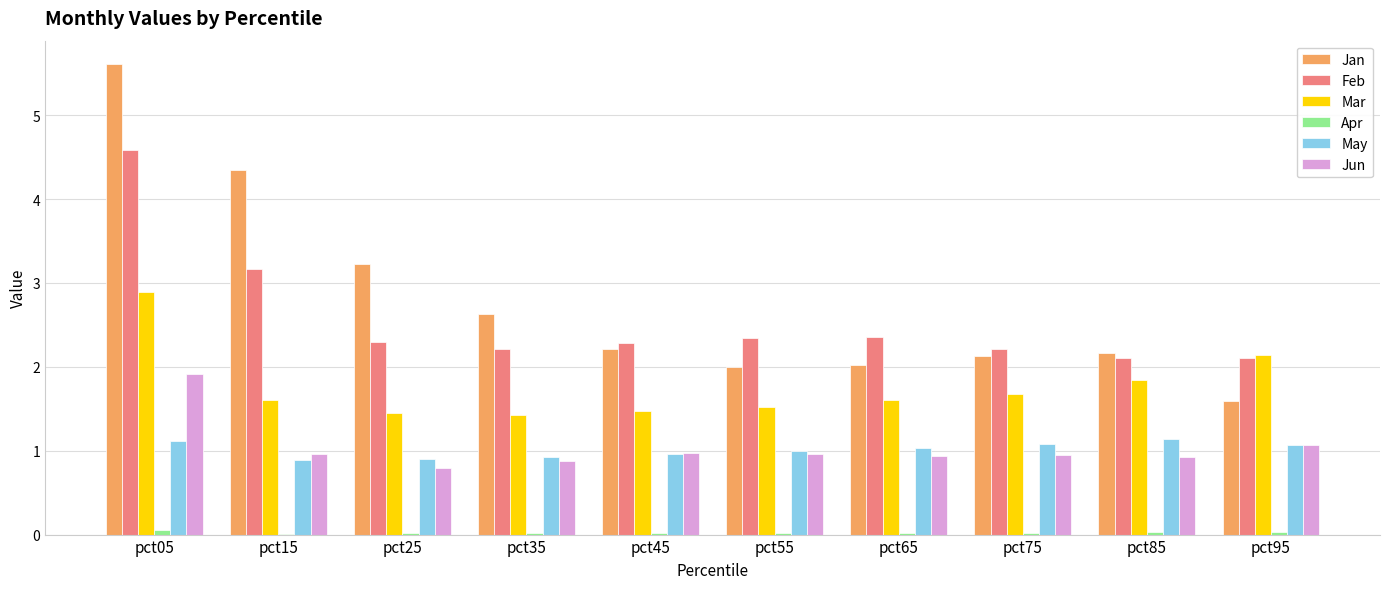

Between pct15 and pct35, which series saw the biggest shift?

Jan